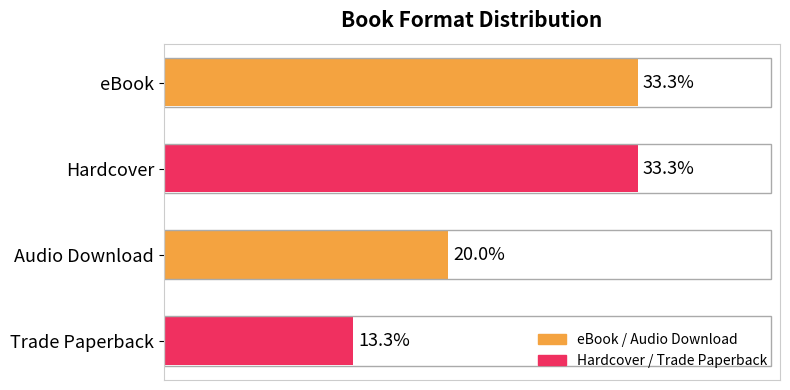

Does the chart contain any negative values?

No